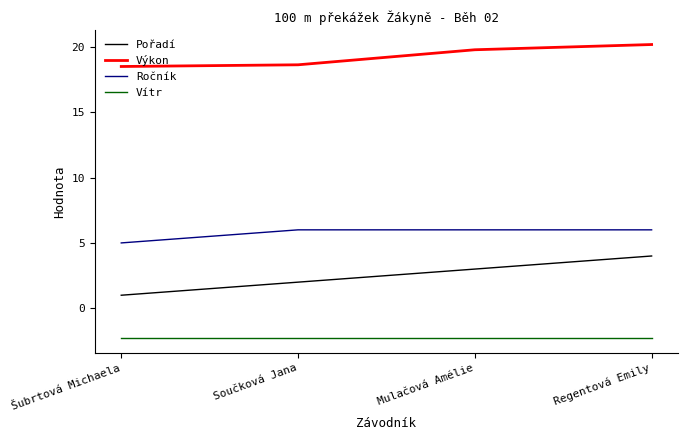

Reading right to left, list all the values displayed in this chart.

Pořadí: Regentová Emily=4.0	Mulačová Amélie=3.0	Součková Jana=2.0	Šubrtová Michaela=1.0
Výkon: Regentová Emily=20.2	Mulačová Amélie=19.8	Součková Jana=18.6	Šubrtová Michaela=18.5
Ročník: Regentová Emily=6.0	Mulačová Amélie=6.0	Součková Jana=6.0	Šubrtová Michaela=5.0
Vítr: Regentová Emily=-2.3	Mulačová Amélie=-2.3	Součková Jana=-2.3	Šubrtová Michaela=-2.3